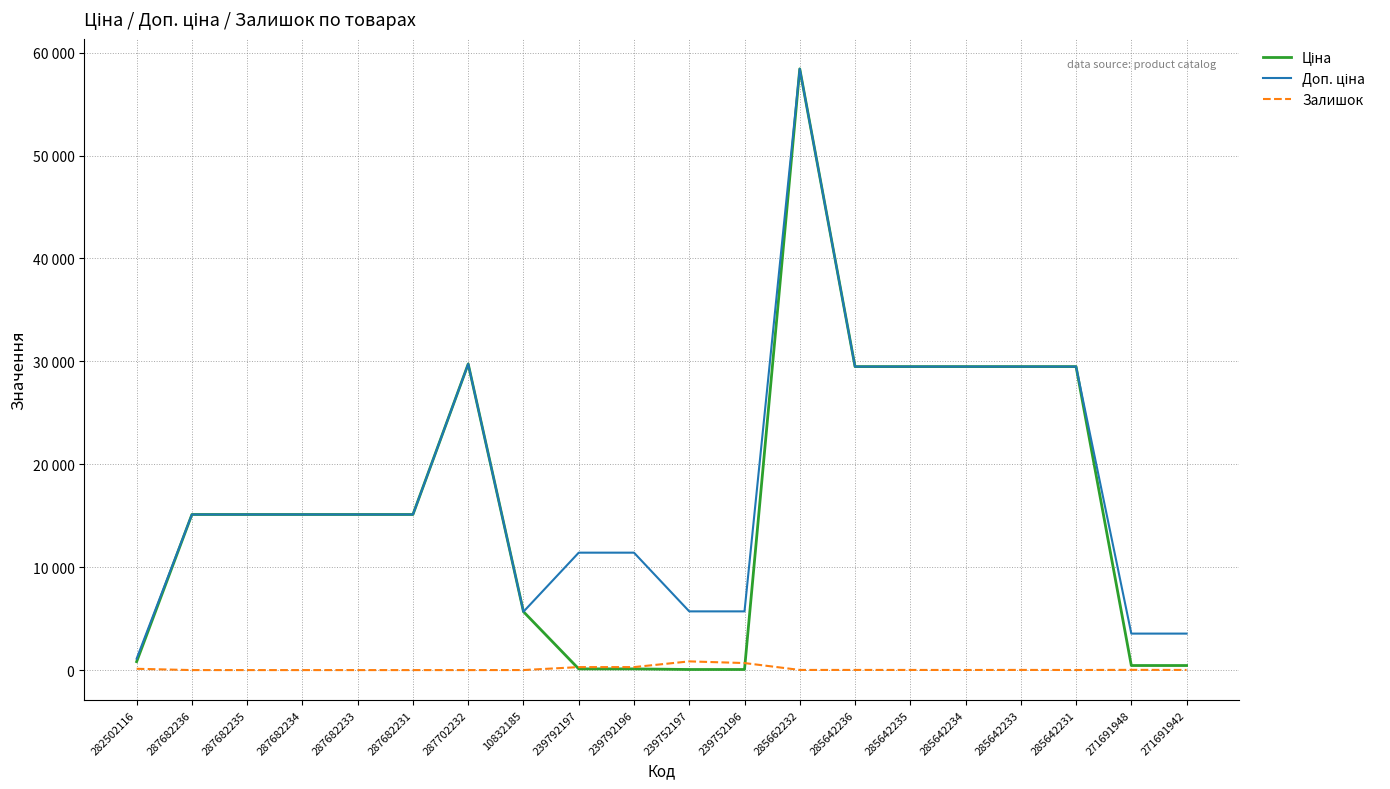

At how many categories does at least one series exceed 27957?

7